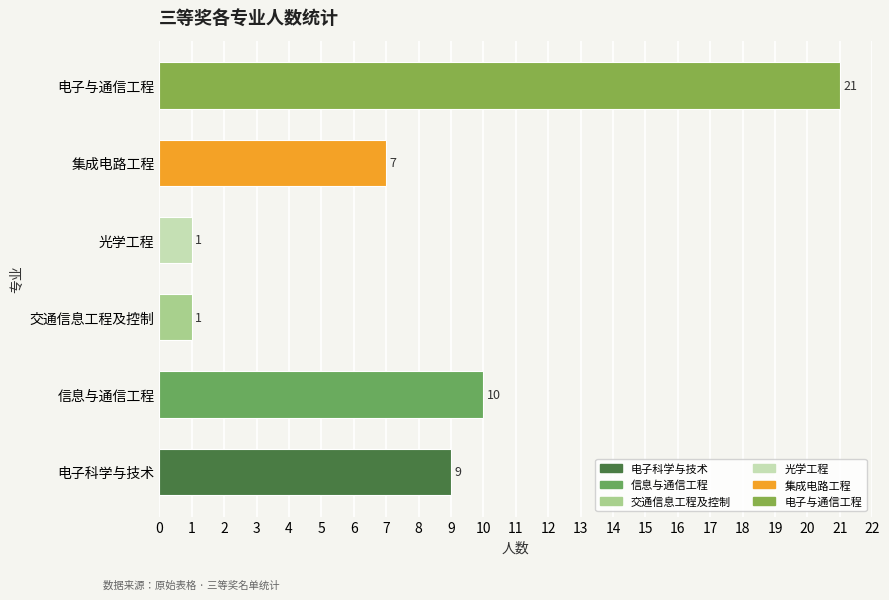

The chart shows a value of 0 at 交通信息工程及控制. True or false?

False